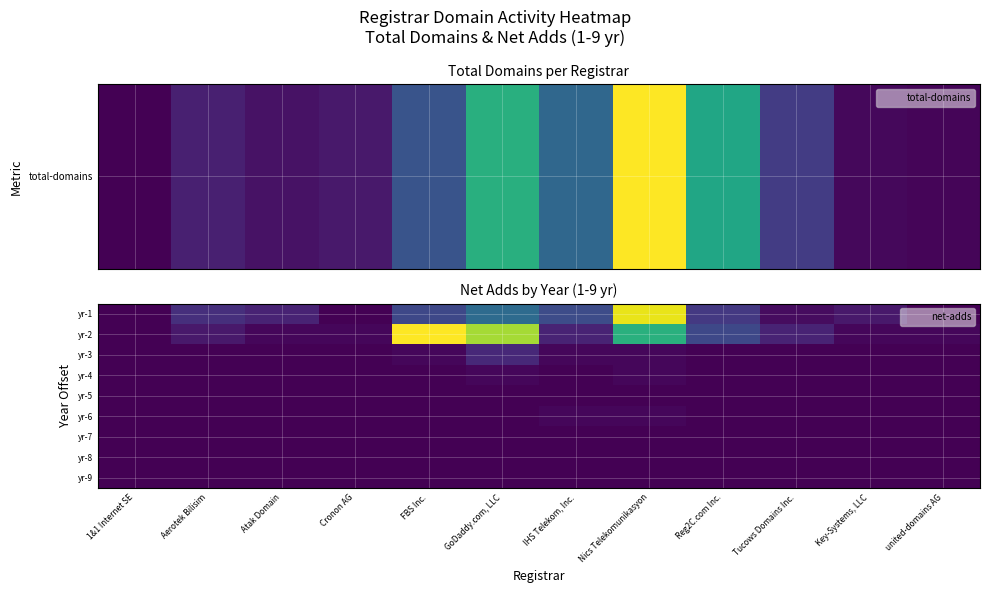

Reading right to left, list all the values displayed in this chart.

yr-1: united-domains AG=0	Key-Systems, LLC=4	Tucows Domains Inc.=2	Reg2C.com Inc.=10	Nics Telekomunikasyon=58	IHS Telekom, Inc.=14	GoDaddy.com, LLC=21	FBS Inc.=13	Cronon AG=0	Atak Domain=6	Aerotek Bilisim=8	1&1 Internet SE=0
yr-2: united-domains AG=1	Key-Systems, LLC=1	Tucows Domains Inc.=6	Reg2C.com Inc.=13	Nics Telekomunikasyon=38	IHS Telekom, Inc.=6	GoDaddy.com, LLC=52	FBS Inc.=60	Cronon AG=1	Atak Domain=1	Aerotek Bilisim=4	1&1 Internet SE=0
yr-3: united-domains AG=0	Key-Systems, LLC=0	Tucows Domains Inc.=0	Reg2C.com Inc.=0	Nics Telekomunikasyon=1	IHS Telekom, Inc.=1	GoDaddy.com, LLC=7	FBS Inc.=1	Cronon AG=0	Atak Domain=0	Aerotek Bilisim=0	1&1 Internet SE=0
yr-4: united-domains AG=0	Key-Systems, LLC=0	Tucows Domains Inc.=0	Reg2C.com Inc.=0	Nics Telekomunikasyon=1	IHS Telekom, Inc.=0	GoDaddy.com, LLC=1	FBS Inc.=0	Cronon AG=0	Atak Domain=0	Aerotek Bilisim=0	1&1 Internet SE=0
yr-5: united-domains AG=0	Key-Systems, LLC=0	Tucows Domains Inc.=0	Reg2C.com Inc.=0	Nics Telekomunikasyon=0	IHS Telekom, Inc.=0	GoDaddy.com, LLC=0	FBS Inc.=0	Cronon AG=0	Atak Domain=0	Aerotek Bilisim=0	1&1 Internet SE=0
yr-6: united-domains AG=0	Key-Systems, LLC=0	Tucows Domains Inc.=0	Reg2C.com Inc.=0	Nics Telekomunikasyon=1	IHS Telekom, Inc.=1	GoDaddy.com, LLC=0	FBS Inc.=0	Cronon AG=0	Atak Domain=0	Aerotek Bilisim=0	1&1 Internet SE=0
yr-7: united-domains AG=0	Key-Systems, LLC=0	Tucows Domains Inc.=0	Reg2C.com Inc.=0	Nics Telekomunikasyon=0	IHS Telekom, Inc.=0	GoDaddy.com, LLC=0	FBS Inc.=0	Cronon AG=0	Atak Domain=0	Aerotek Bilisim=0	1&1 Internet SE=0
yr-8: united-domains AG=0	Key-Systems, LLC=0	Tucows Domains Inc.=0	Reg2C.com Inc.=0	Nics Telekomunikasyon=0	IHS Telekom, Inc.=0	GoDaddy.com, LLC=0	FBS Inc.=0	Cronon AG=0	Atak Domain=0	Aerotek Bilisim=0	1&1 Internet SE=0
yr-9: united-domains AG=0	Key-Systems, LLC=0	Tucows Domains Inc.=0	Reg2C.com Inc.=0	Nics Telekomunikasyon=0	IHS Telekom, Inc.=0	GoDaddy.com, LLC=0	FBS Inc.=0	Cronon AG=0	Atak Domain=0	Aerotek Bilisim=0	1&1 Internet SE=0